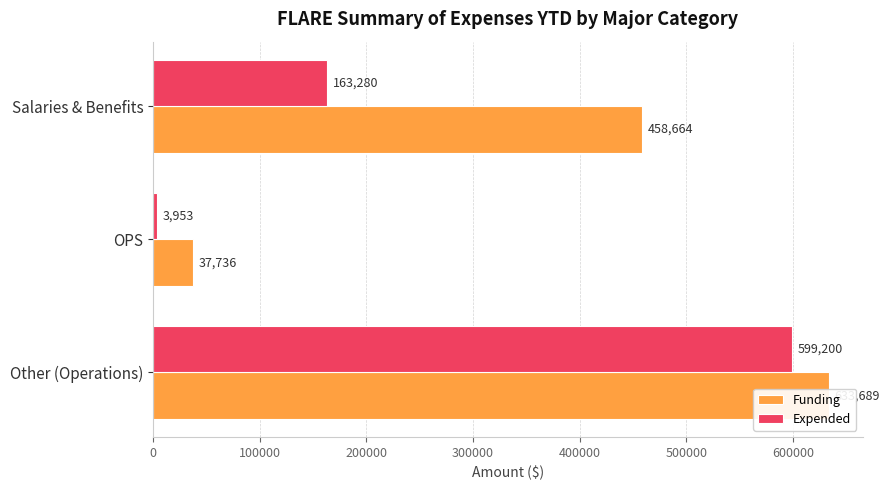

Reading right to left, list all the values displayed in this chart.

Funding: 458664	37736	633689
Expended: 163280	3953	599200